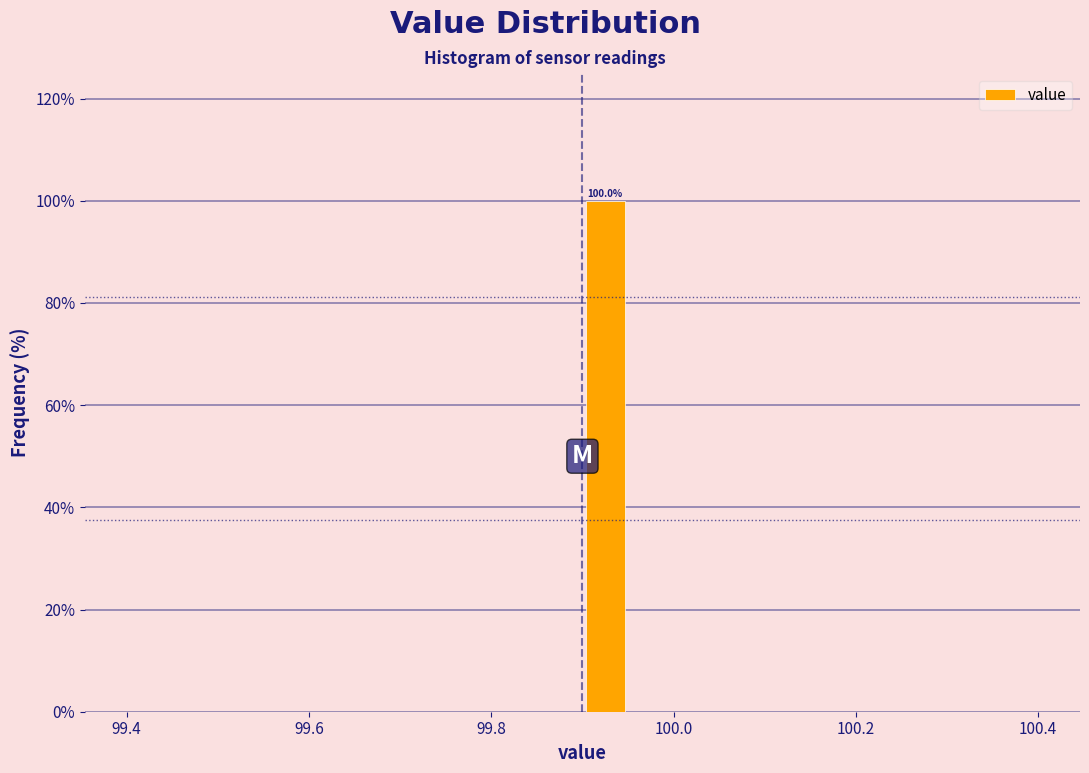

Read against the x-axis, roughly where is the centre of the tallest bar?

99.92